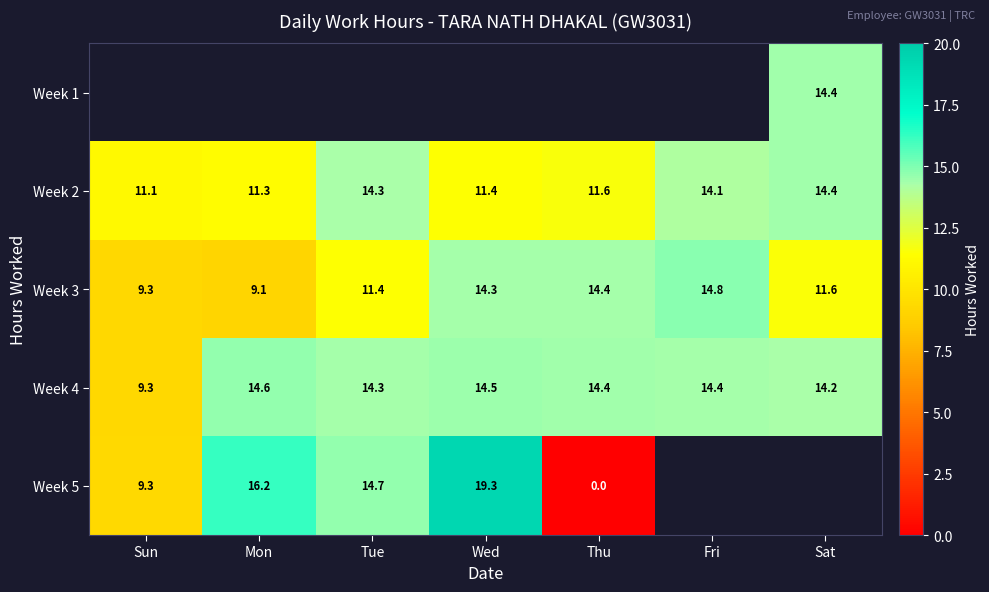

Is the value of Week 4 at Mon greater than the value of Week 2 at Fri?

Yes